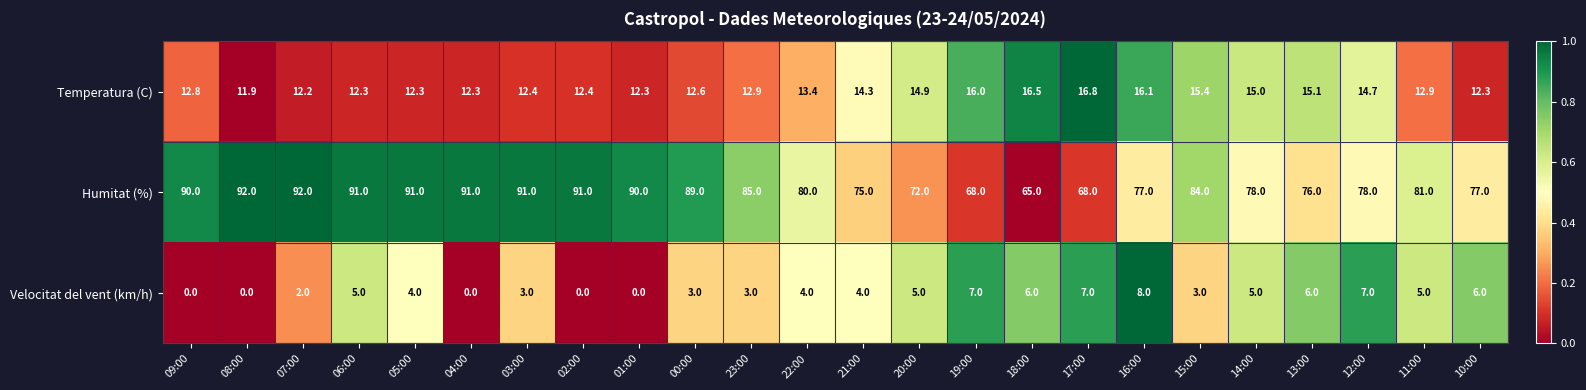

At how many categories does at least one series exceed 0?

24